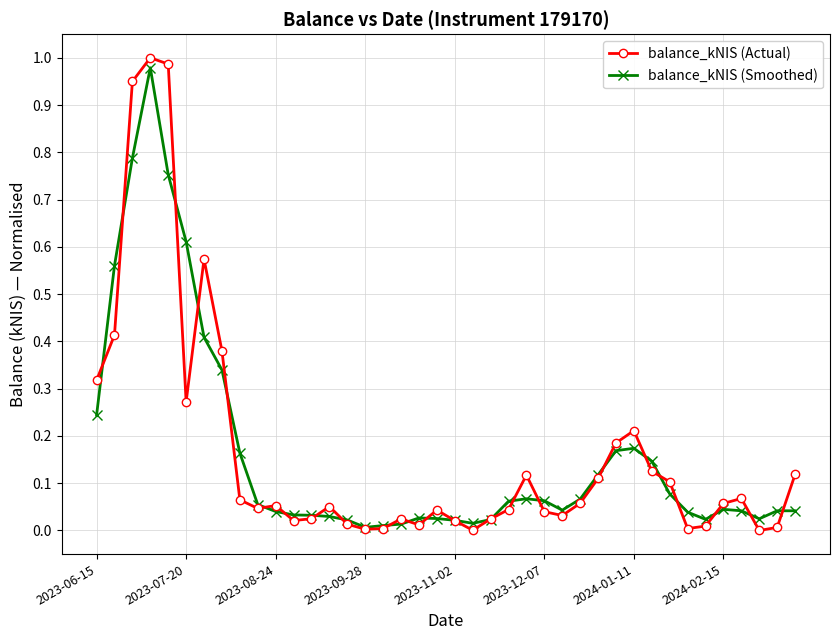

Which series ends up on top after the final intersection of balance_kNIS (Smoothed) and balance_kNIS (Actual)?

balance_kNIS (Actual)